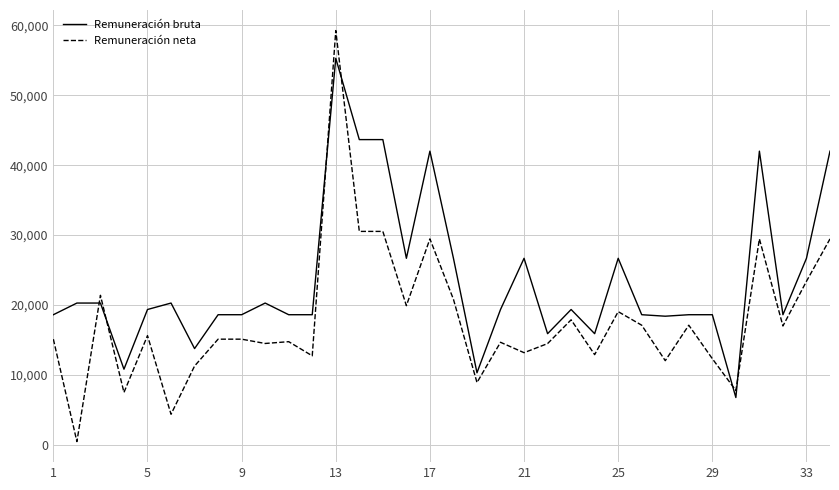

What is the greatest value displayed?

59271.8